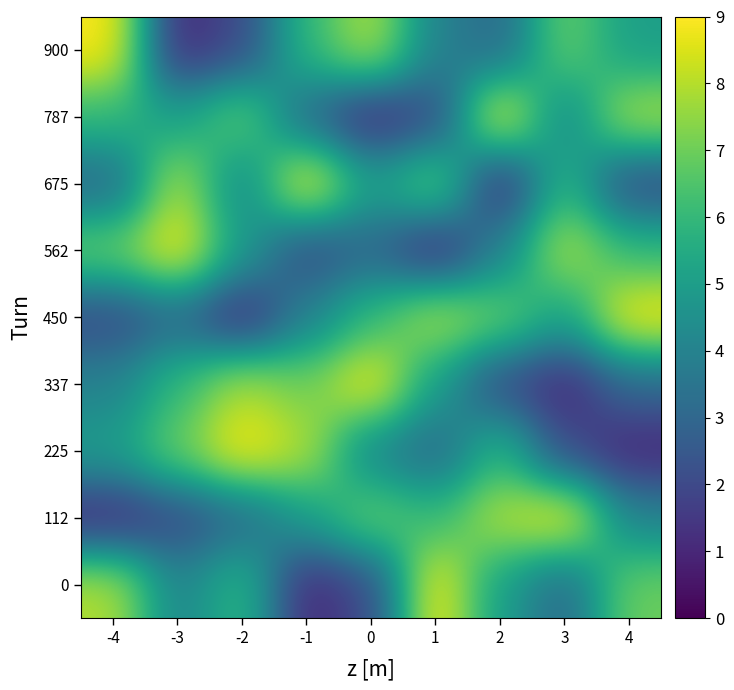

Reading left to right, list all the values displayed in this chart.

0: -4=8	-3=4	-2=6	-1=1	0=2	1=9	2=5	3=3	4=7
112: -4=1	-3=2	-2=3	-1=5	0=7	1=6	2=8	3=9	4=4
225: -4=5	-3=7	-2=9	-1=8	0=4	1=3	2=6	3=2	4=1
337: -4=4	-3=6	-2=8	-1=7	0=9	1=5	2=2	3=1	4=3
450: -4=2	-3=3	-2=1	-1=4	0=6	1=8	2=7	3=5	4=9
562: -4=7	-3=9	-2=5	-1=2	0=3	1=1	2=4	3=8	4=6
675: -4=3	-3=8	-2=4	-1=9	0=5	1=7	2=1	3=6	4=2
787: -4=6	-3=5	-2=7	-1=3	0=1	1=2	2=9	3=4	4=8
900: -4=9	-3=1	-2=2	-1=6	0=8	1=4	2=3	3=7	4=5